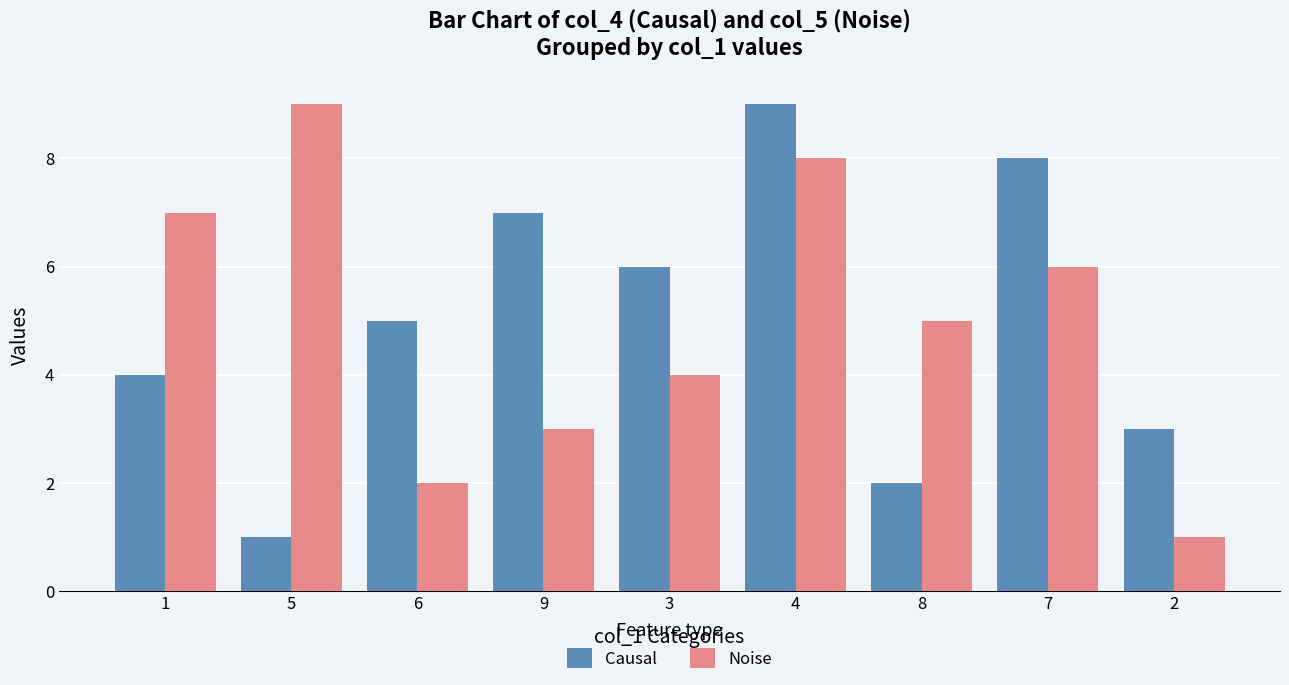

List the labels in order of Causal value, smallest first.

5, 8, 2, 1, 6, 3, 9, 7, 4